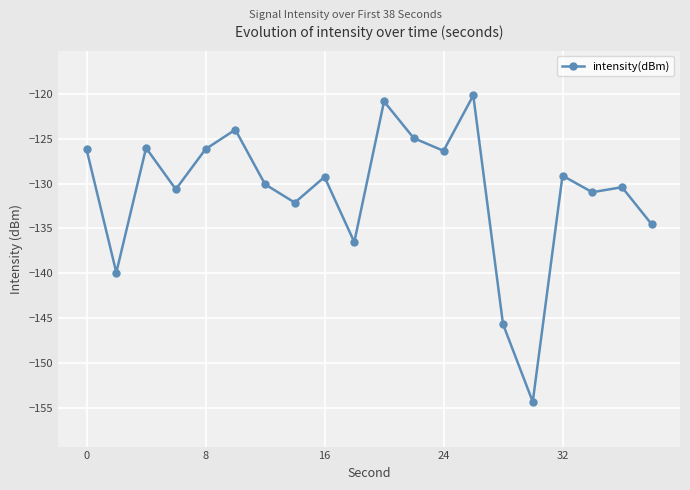

What is the value of the 9th point from the left?

-129.3